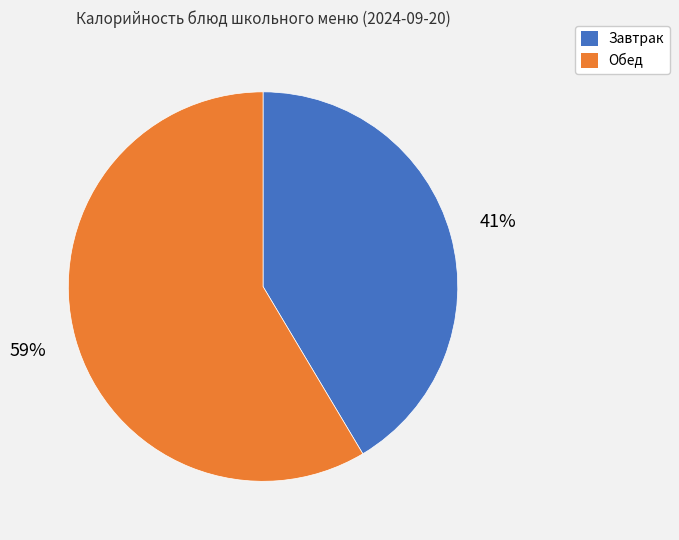

To the nearest percent, what is the average slice percentage?

50%